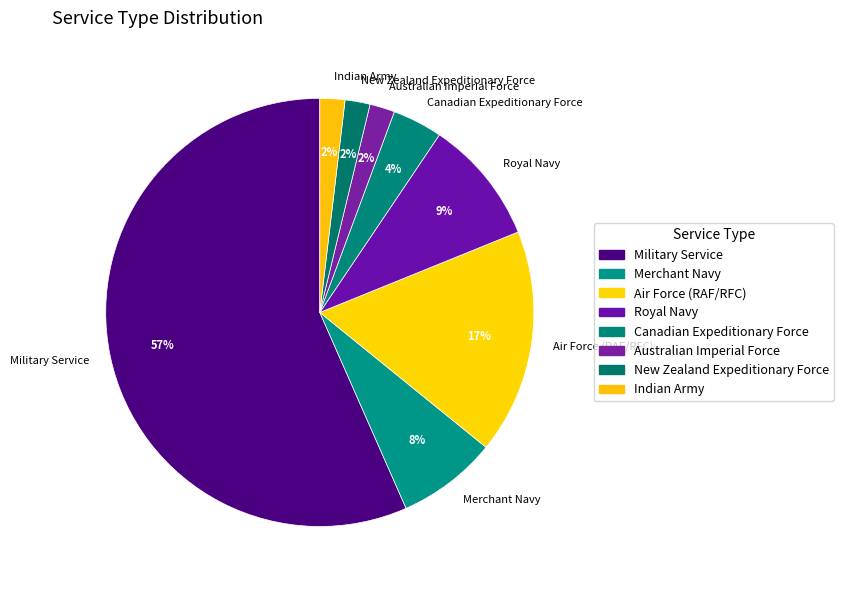

Is it true that Canadian Expeditionary Force is 9% of the pie?

False